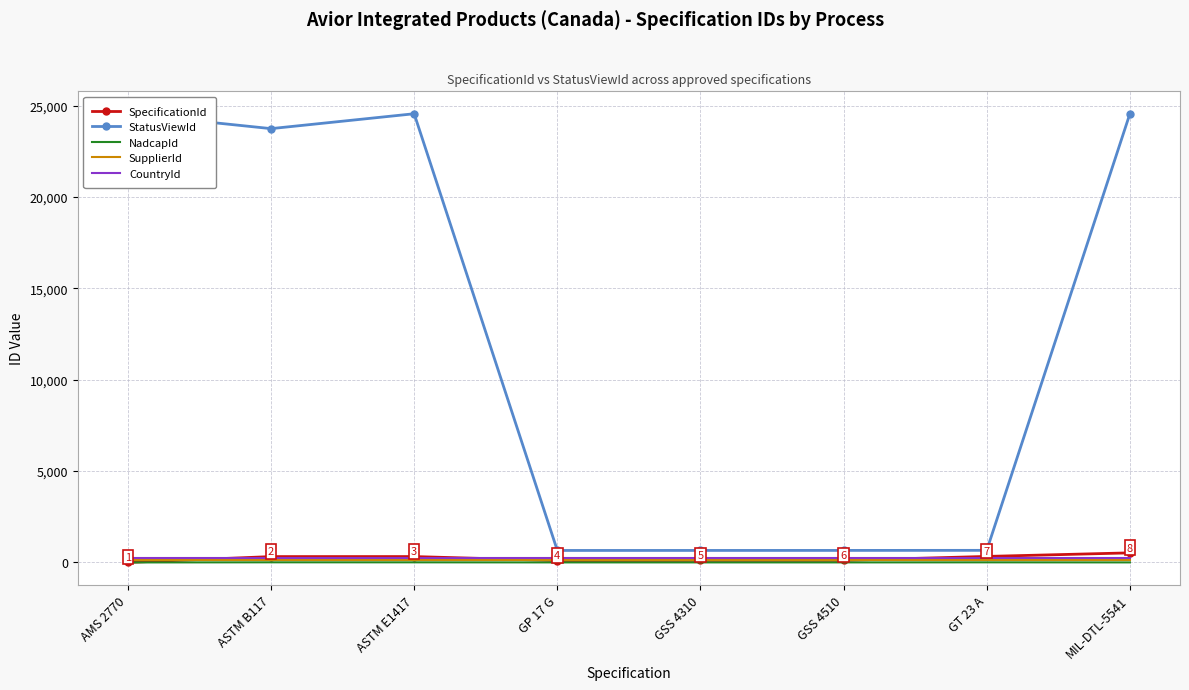

What are all the series names shown in the legend?

SpecificationId, StatusViewId, NadcapId, SupplierId, CountryId